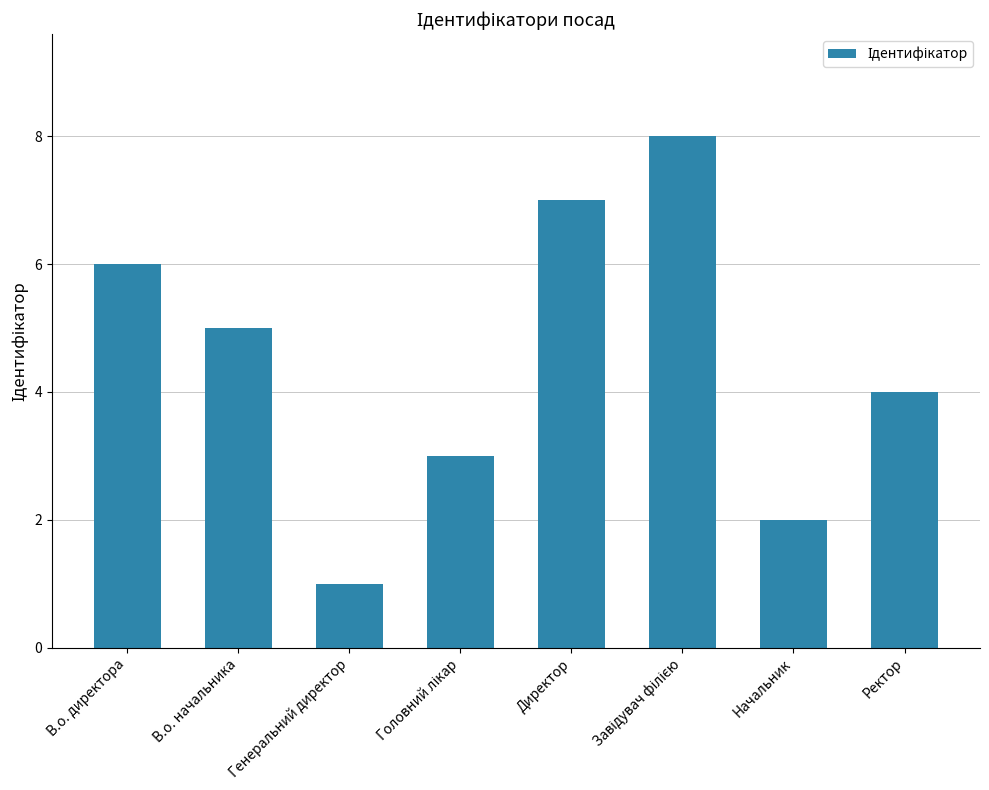

What is the greatest value displayed?

8